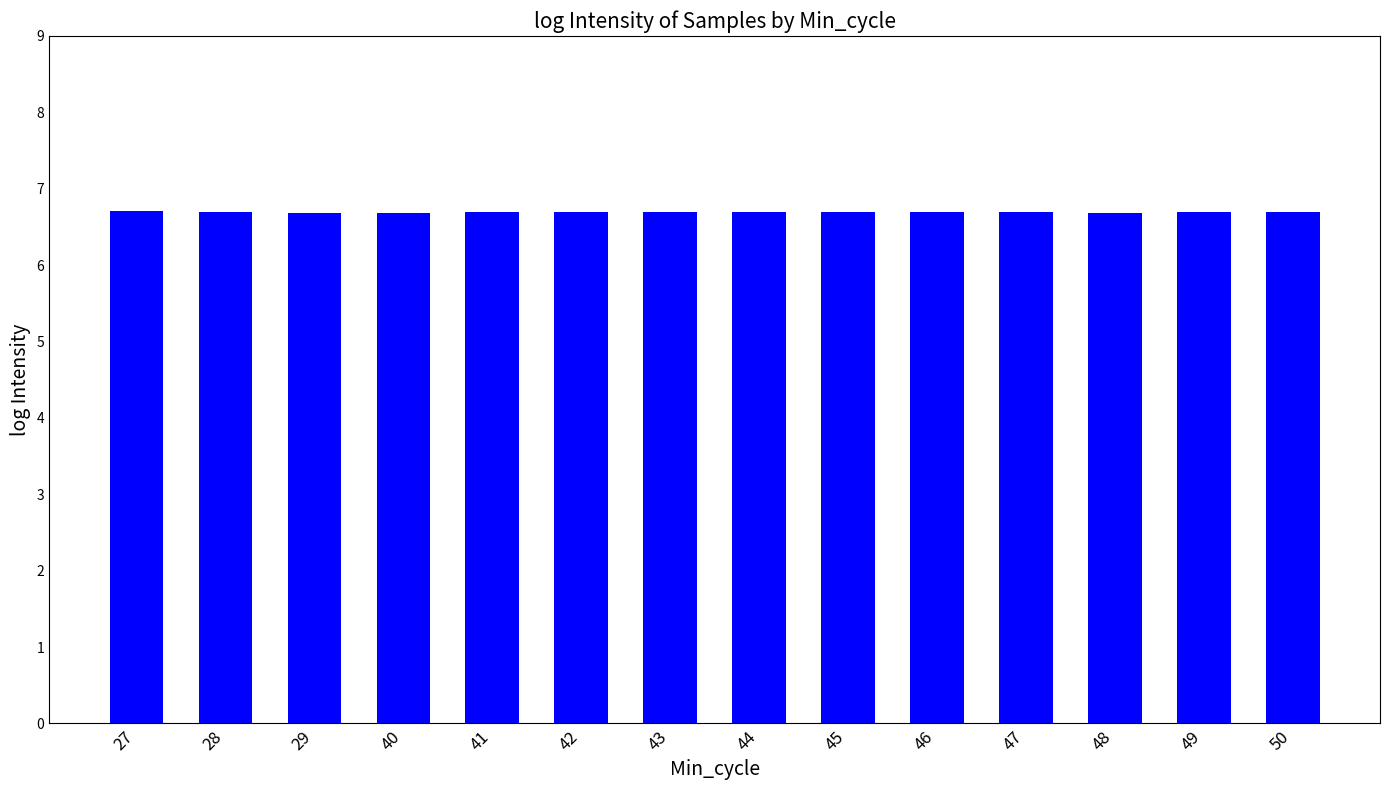

Reading left to right, transcribe all the data shown in this chart.

27=6.7	28=6.7	29=6.7	40=6.7	41=6.7	42=6.7	43=6.7	44=6.7	45=6.7	46=6.7	47=6.7	48=6.7	49=6.7	50=6.7